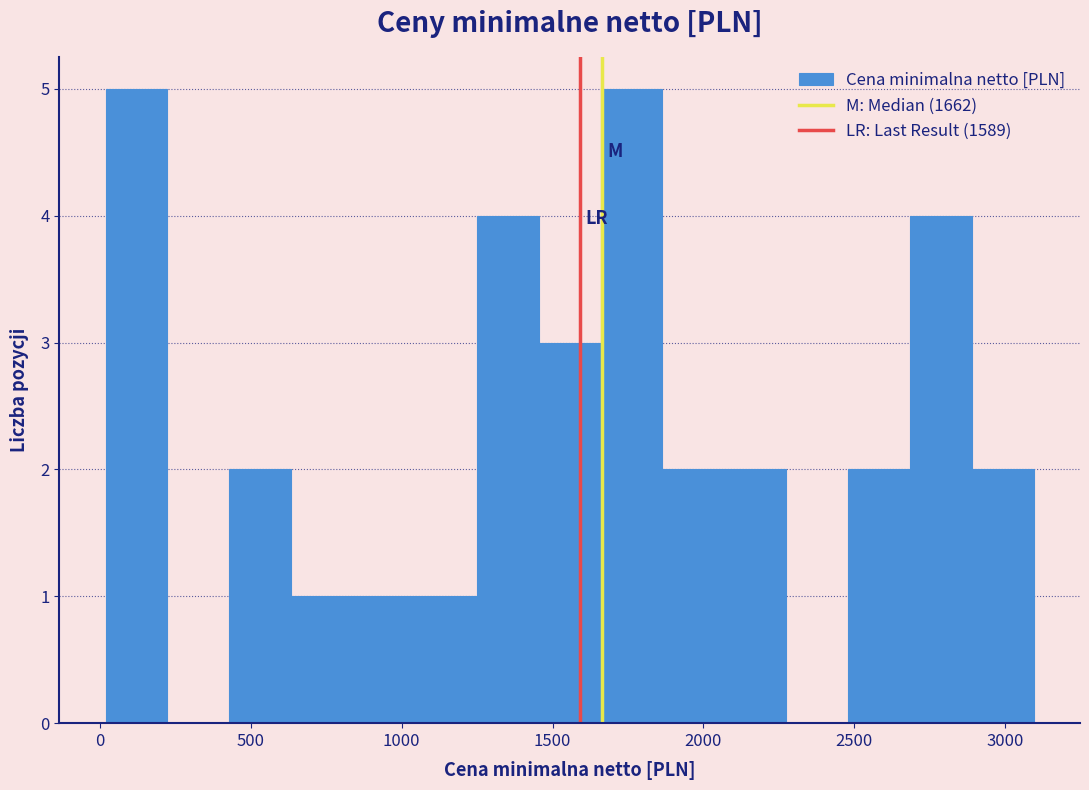

Reading left to right, transcribe this chart: for each bar, give the range it covers on the x-axis and its height. Neither the bar edges nor the heights are printed on the chart, so give them approximately, as read against the axes.

0 to 200: 5
200 to 450: 0
450 to 650: 2
650 to 850: 1
850 to 1050: 1
1050 to 1250: 1
1250 to 1450: 4
1450 to 1650: 3
1650 to 1850: 5
1850 to 2050: 2
2050 to 2250: 2
2250 to 2500: 0
2500 to 2700: 2
2700 to 2900: 4
2900 to 3100: 2